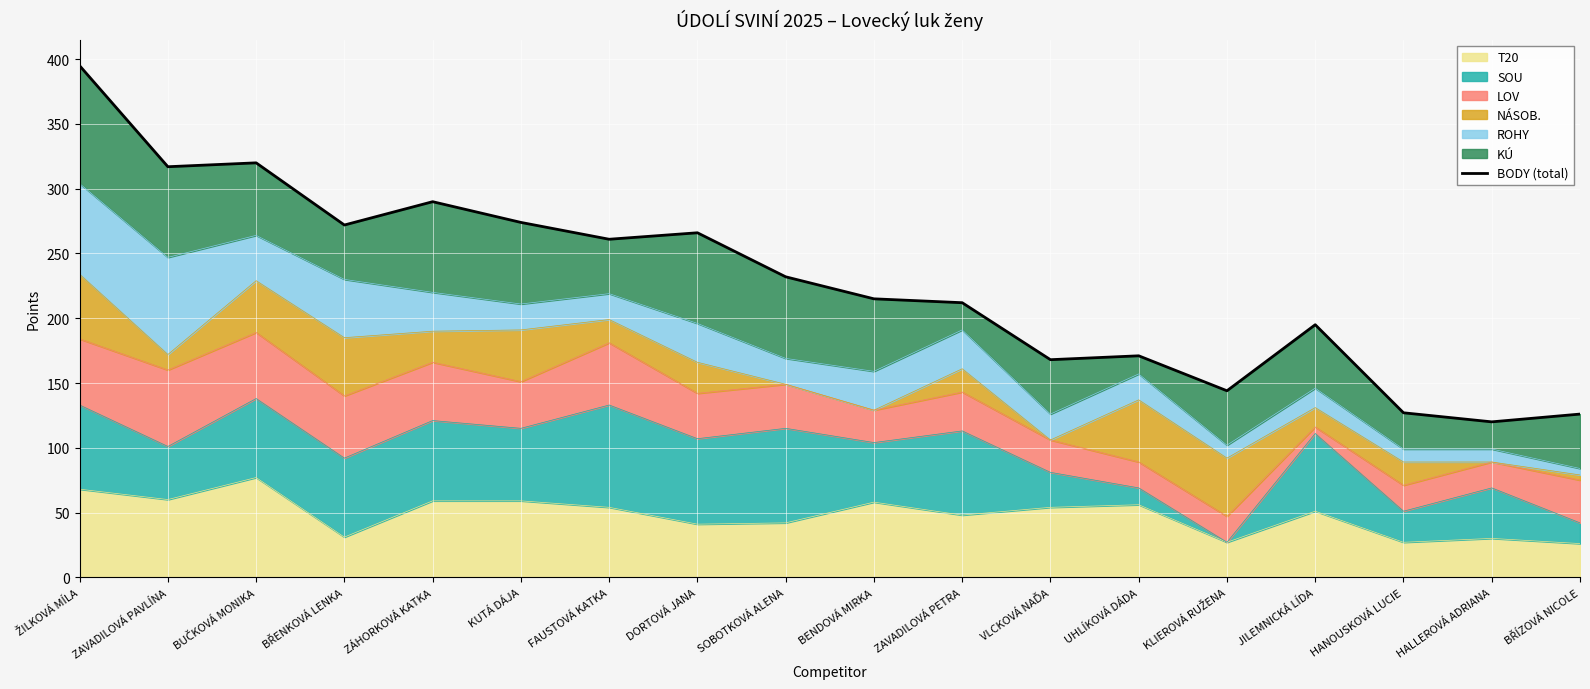

True or false: the data shows 317 at ZAVADILOVÁ PAVLÍNA.

True